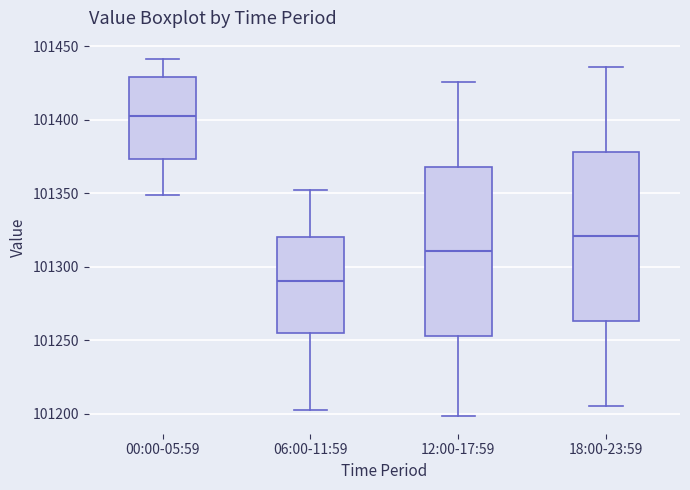

Reading left to right, read every box against the y-axis: the position of its median line, the range the box covers, and the ends of its whiskers. The values are not printed on the chart, so give them approximately, as read against the axis.

00:00-05:59: median 101405, box 101375 to 101430, whiskers 101350 to 101440
06:00-11:59: median 101290, box 101255 to 101320, whiskers 101200 to 101350
12:00-17:59: median 101310, box 101255 to 101370, whiskers 101200 to 101425
18:00-23:59: median 101320, box 101265 to 101380, whiskers 101205 to 101435